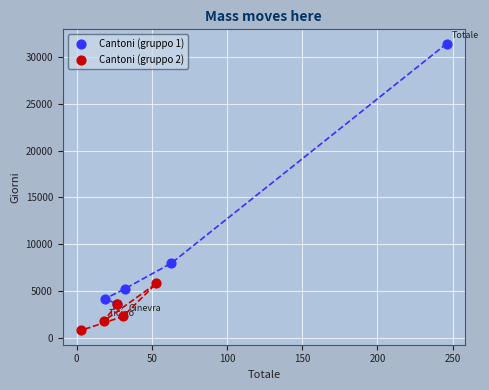

Which series contains the lowest Y value?

Cantoni (gruppo 2)